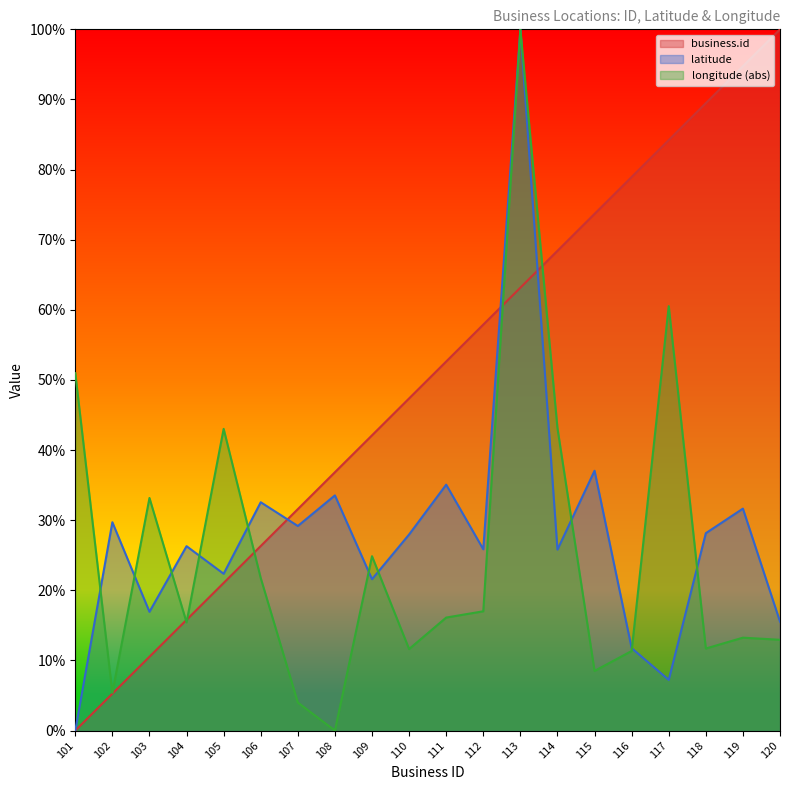

Count the number of categories in the chart.

20